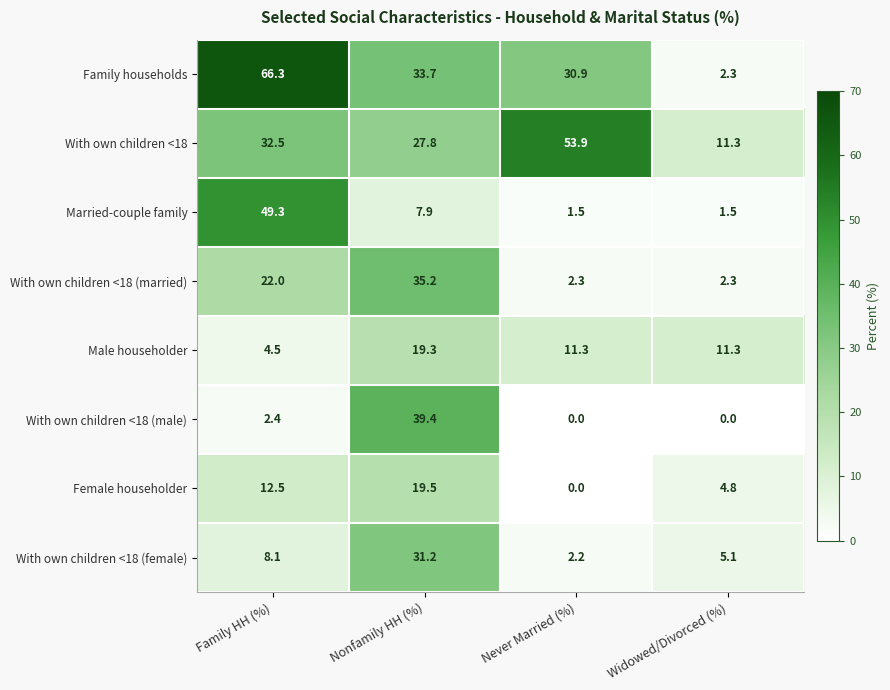

List the series in order of their peak value, lowest first.

Male householder, Female householder, With own children <18 (female), With own children <18 (married), With own children <18 (male), Married-couple family, With own children <18, Family households